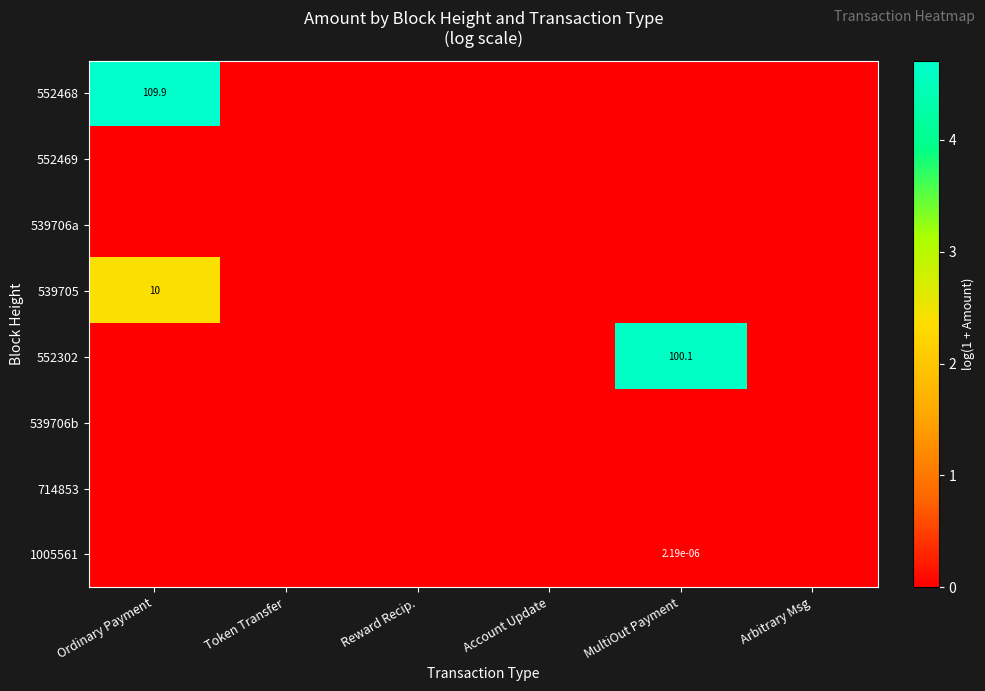

The 552302 series shows 100.1 at MultiOut Payment. True or false?

True